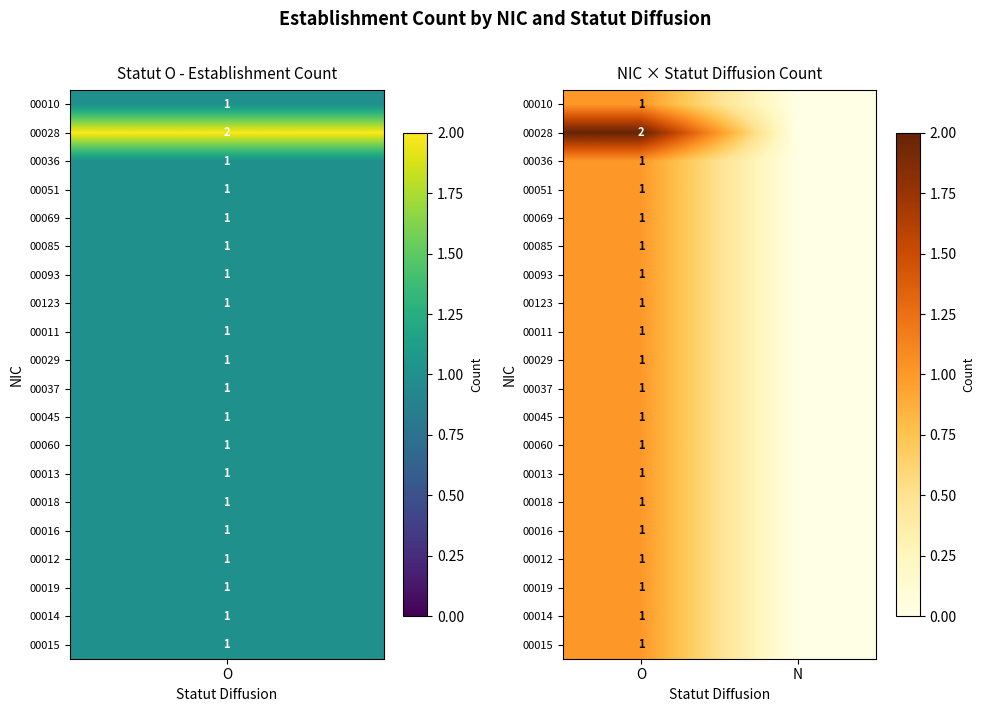

The 00018 series shows 1 at O. True or false?

True